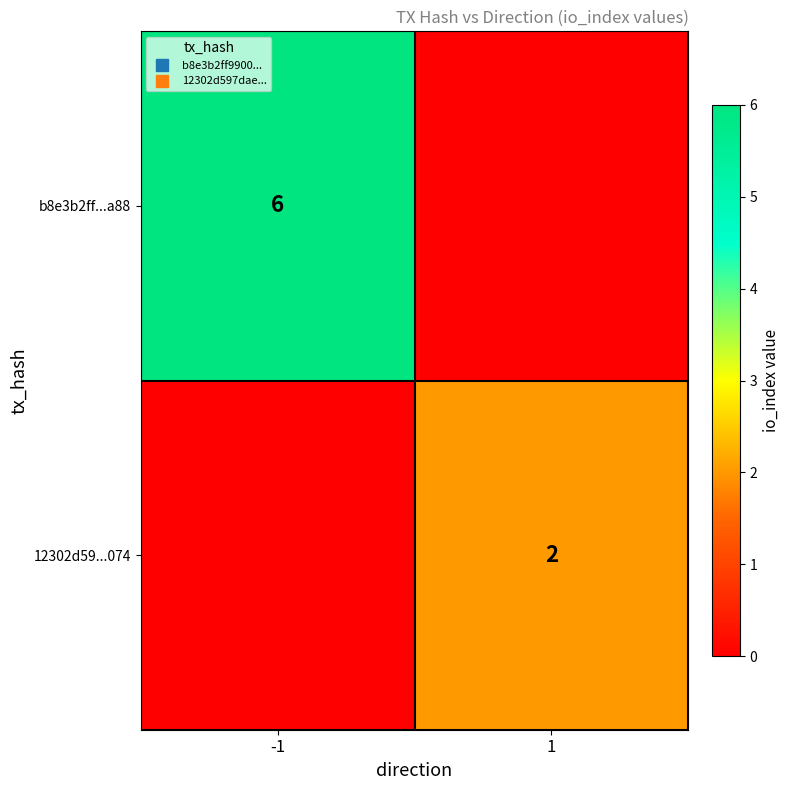

The b8e3b2ff...a88 series shows 6 at -1. True or false?

True